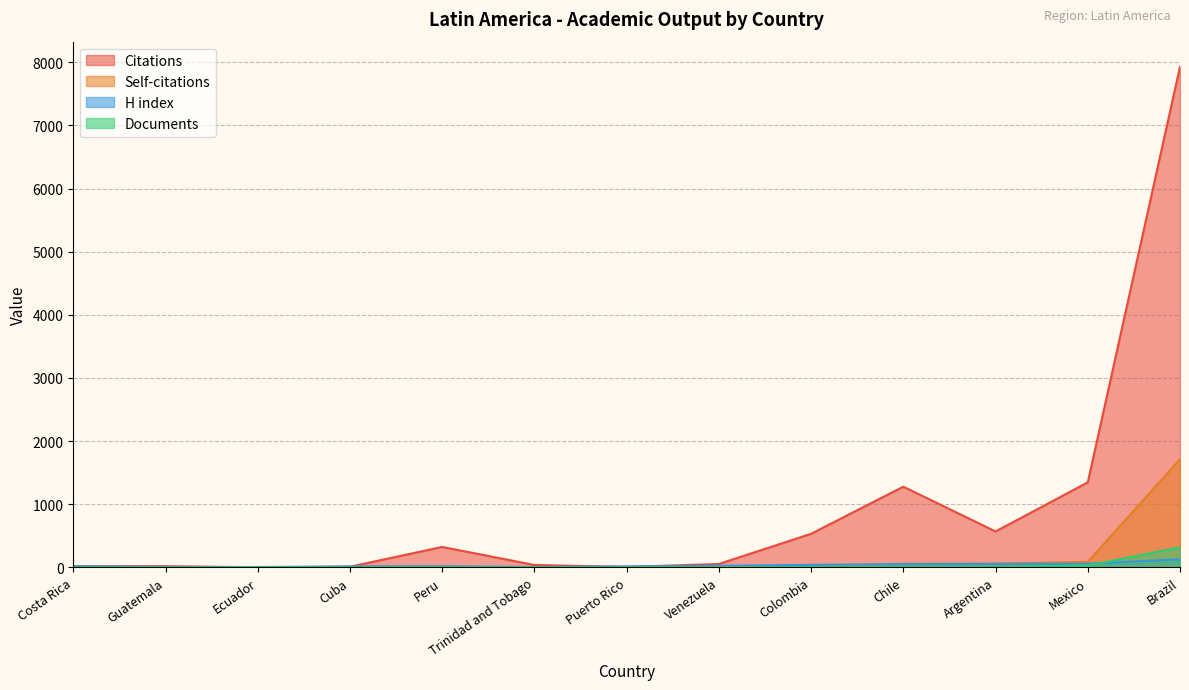

What is the difference between the maximum and minimum values in the Documents series?

316